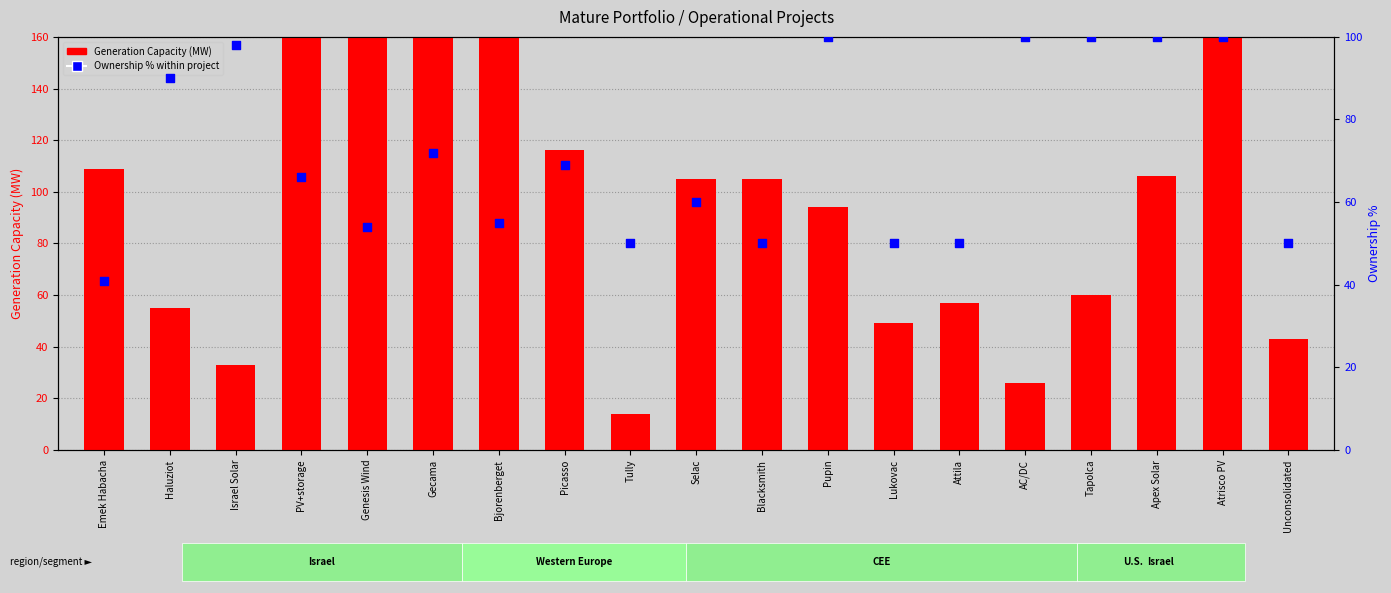

Is the value of Ownership % within project at Apex Solar greater than the value of Generation Capacity (MW) at Tully?

Yes